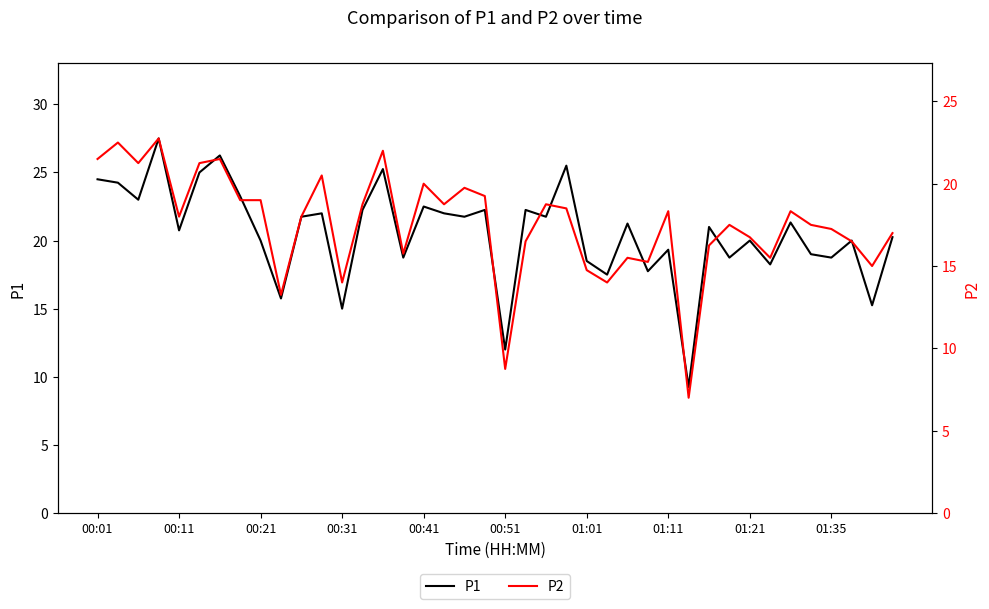

How many data points in P1 are less than 21?

19